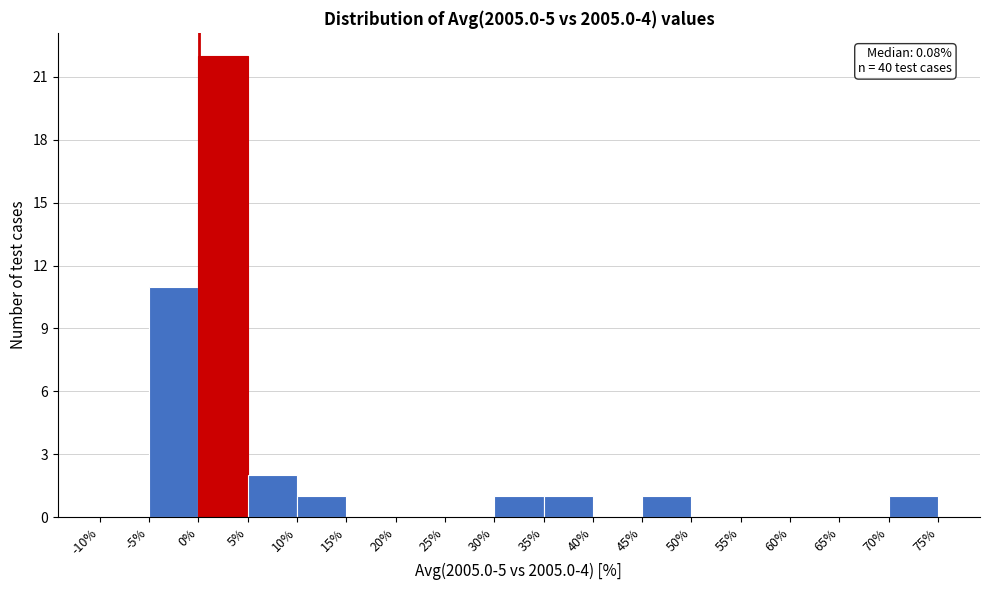

Which range on the x-axis has the tallest bar?

0% to 5%